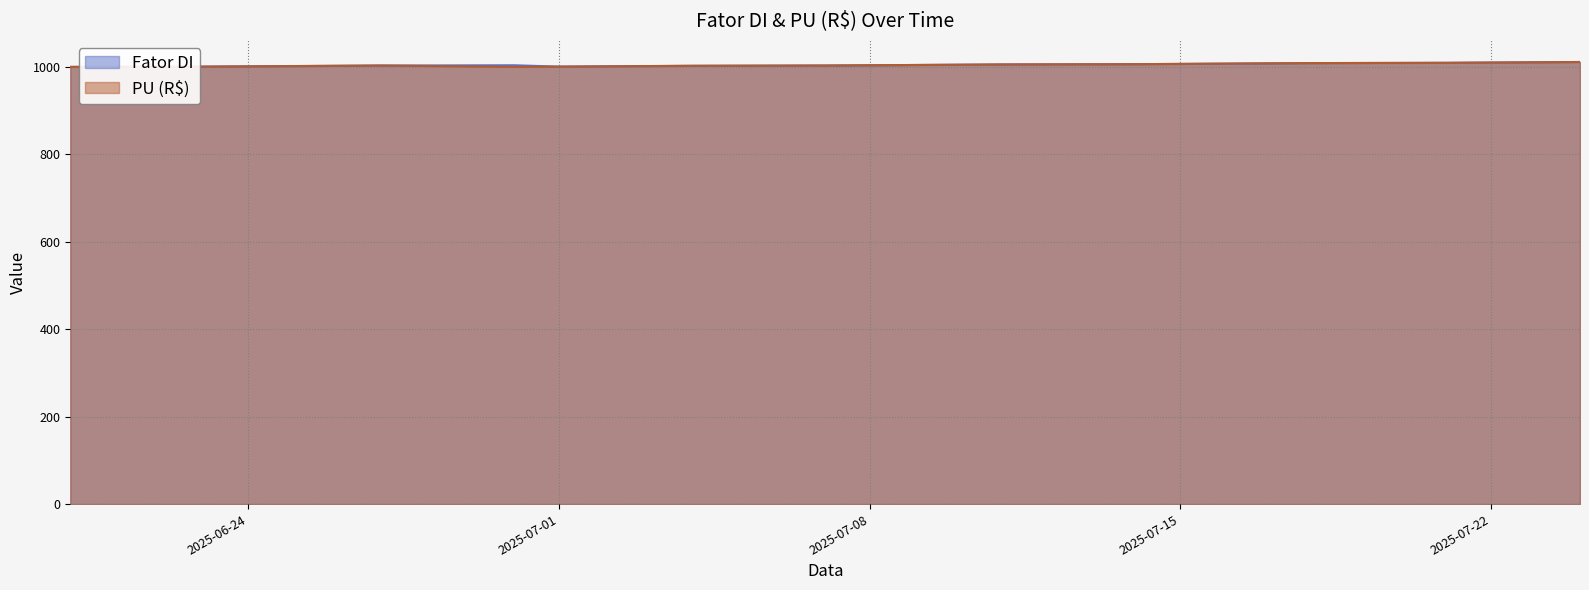

Which has a higher value, 2025-07-04 or 2025-07-22?

2025-07-22